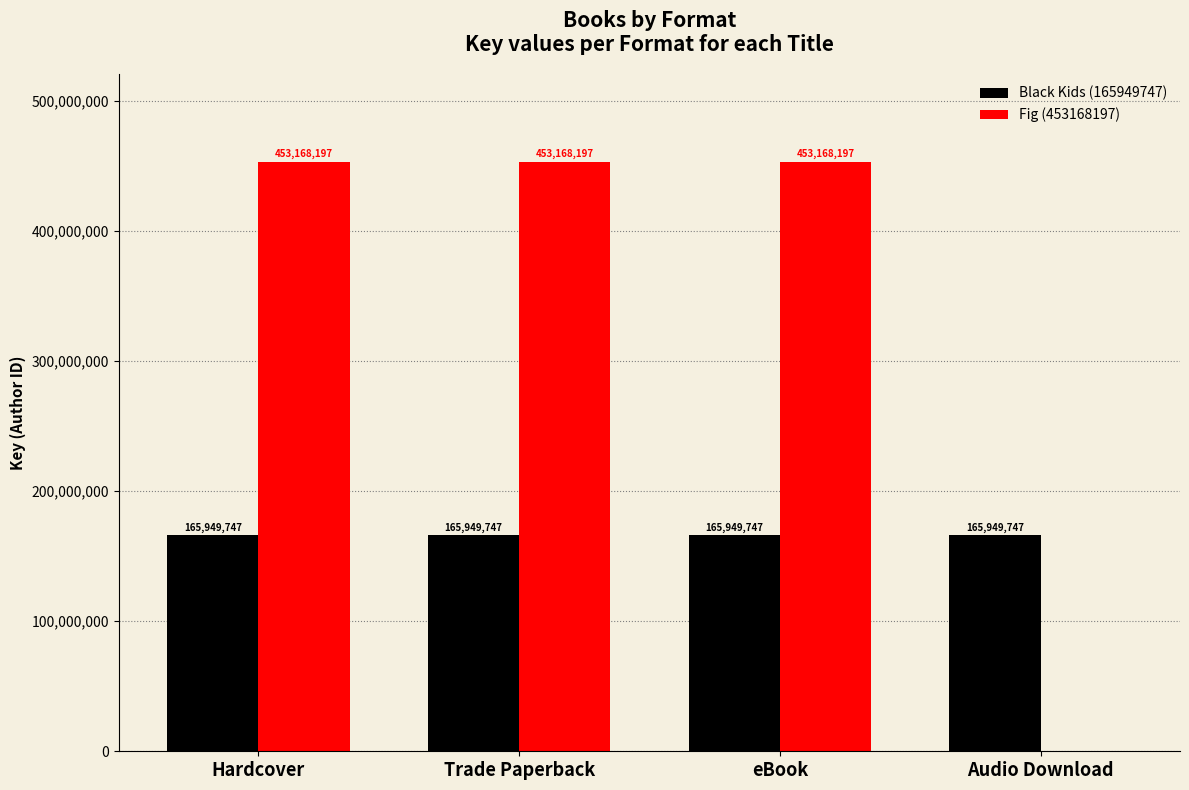

What value does the Fig (453168197) series have at eBook, to the nearest 10?

453168200